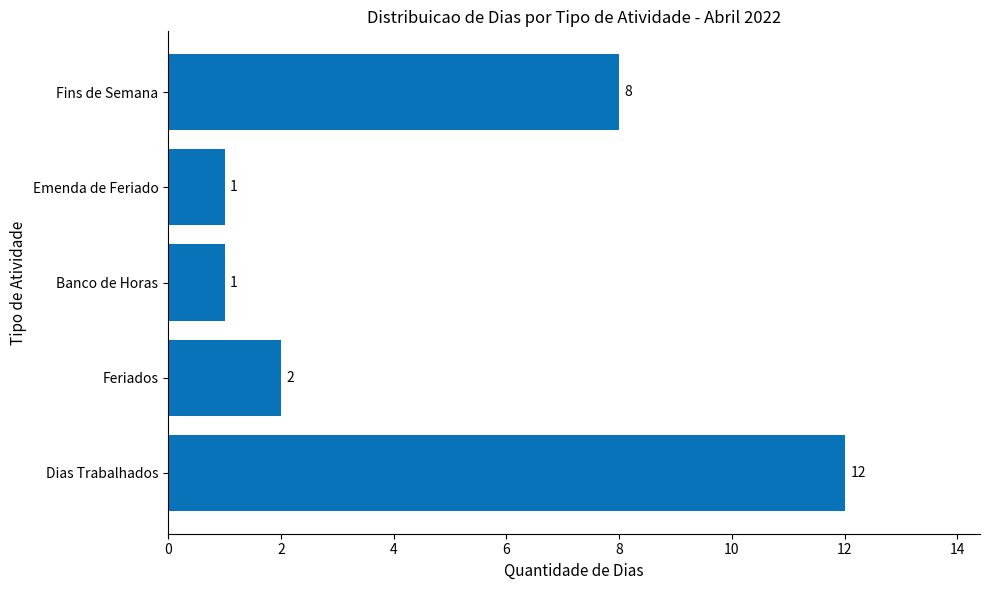

Reading bottom to top, extract all data points from this chart.

12	2	1	1	8